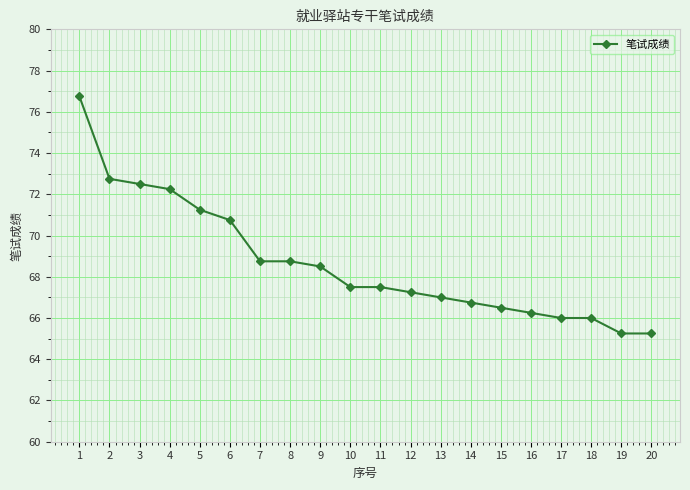

What is the ratio of the value at 19 to the value at 7?

0.9